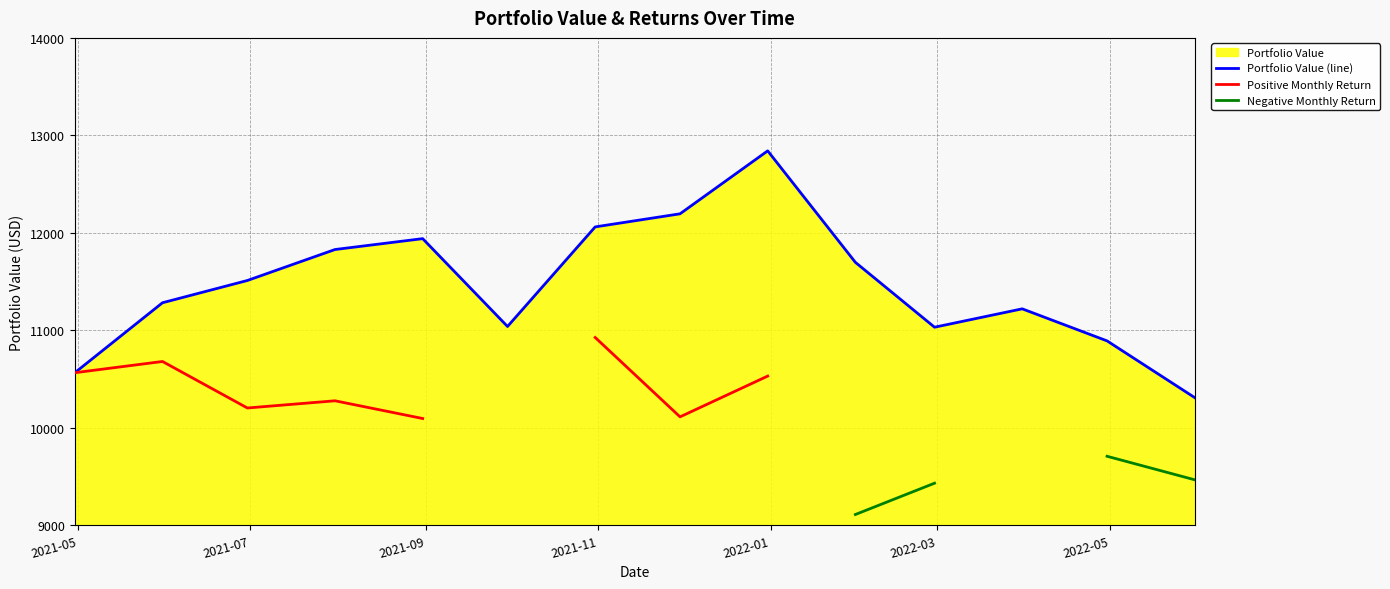

Does the chart display data point markers on the line(s)?

No